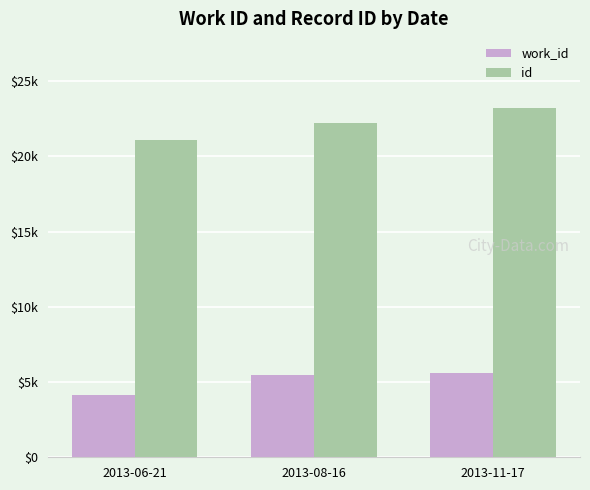

Is the value of work_id at 2013-11-17 greater than the value of id at 2013-11-17?

No